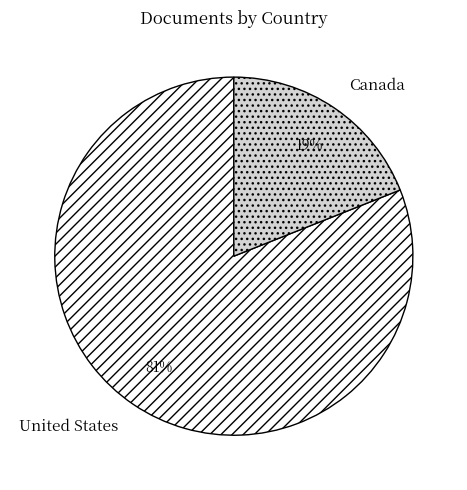

To the nearest percent, what is the combined percentage of United States and Canada?

100%